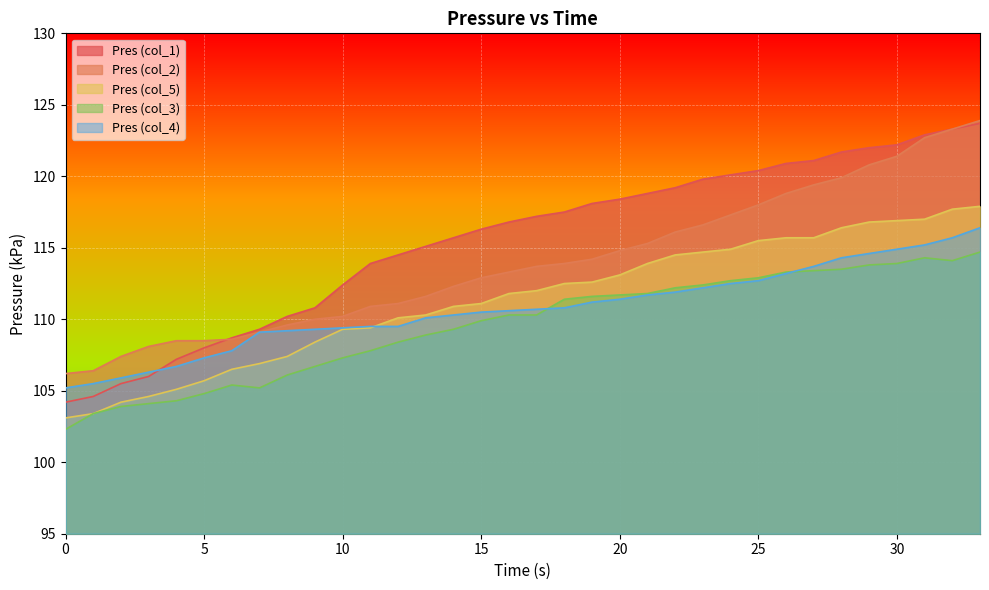

Rank the series by their maximum value, from highest to lowest.

Pres (col_2), Pres (col_1), Pres (col_5), Pres (col_4), Pres (col_3)